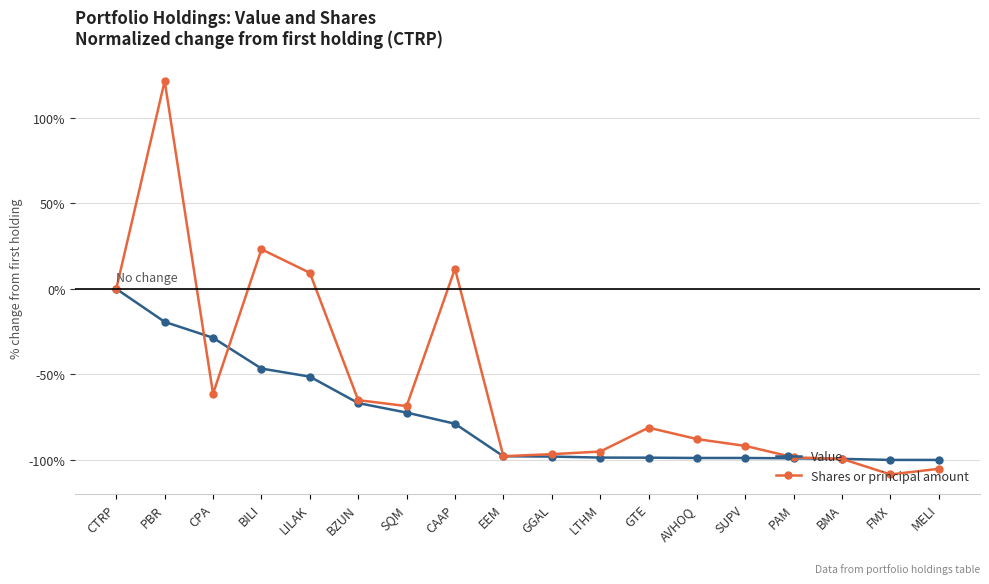

Which series ends up on top after the final intersection of Shares or principal amount and Value?

Value